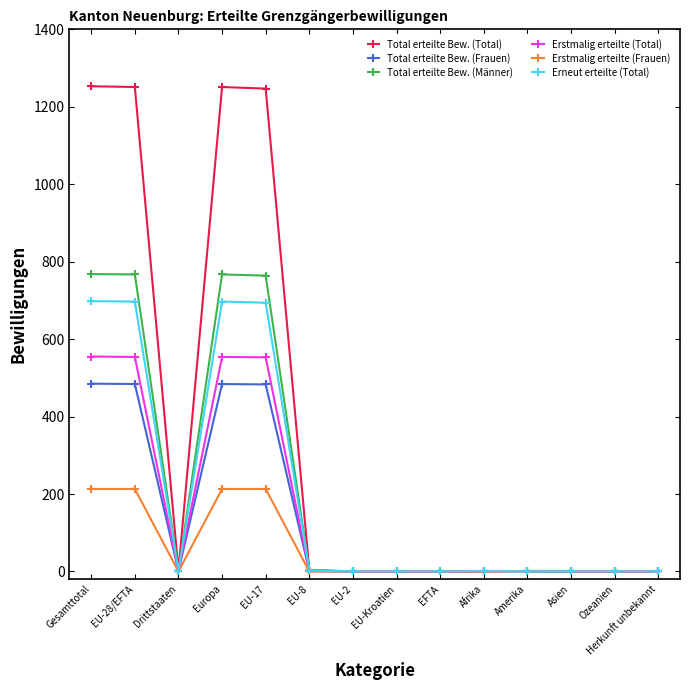

What is the label of the 1st point from the left?

Gesamttotal